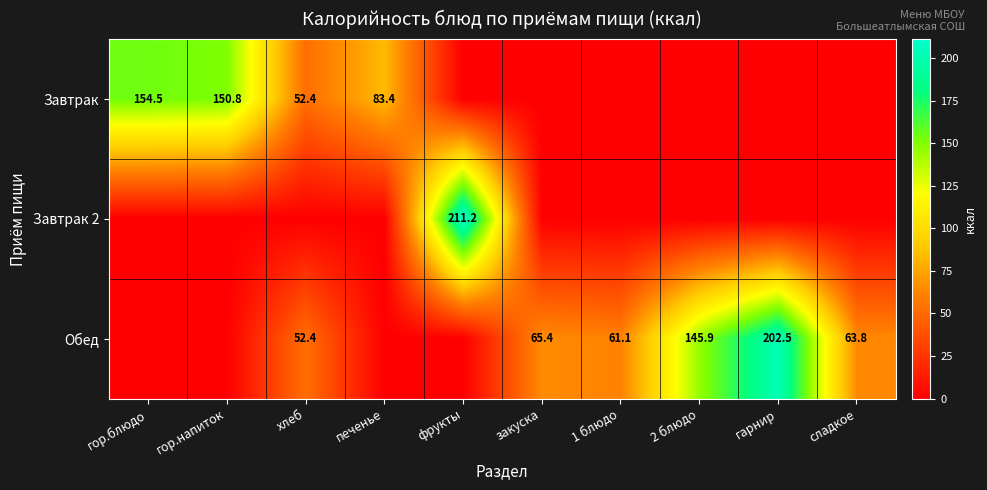

The value of Обед at 2 блюдо is 145.9. True or false?

True